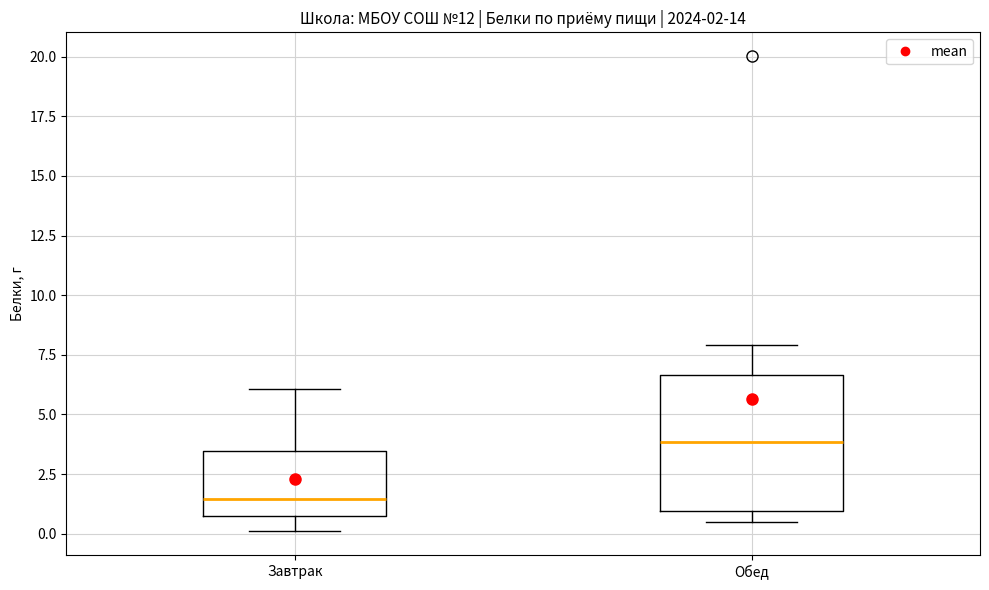

Comparing the boxes themselves (not the whiskers), which one is the tallest?

Обед